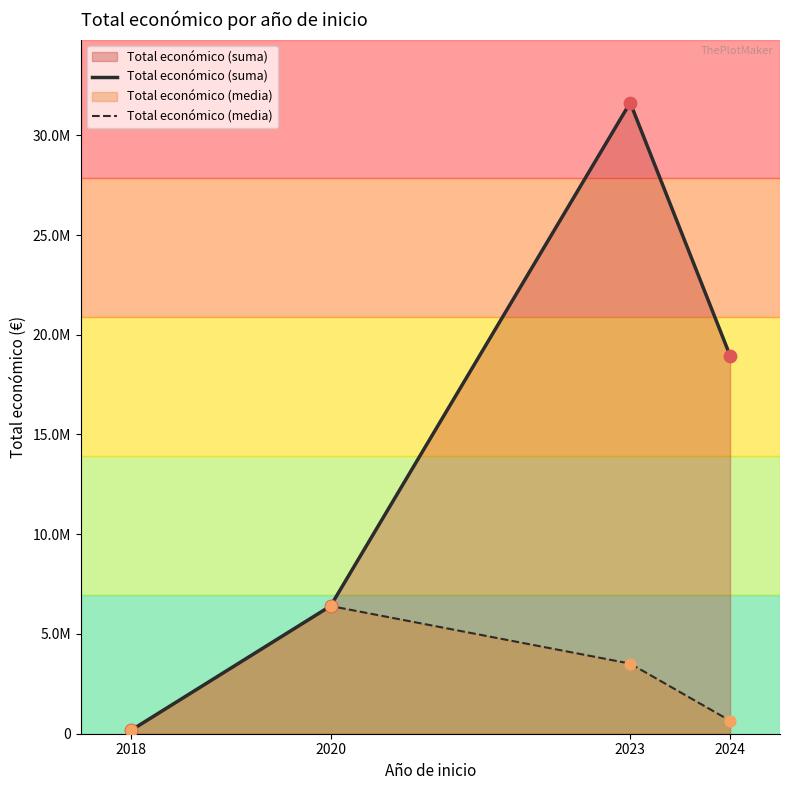

At how many categories does at least one series exceed 7707042?

2